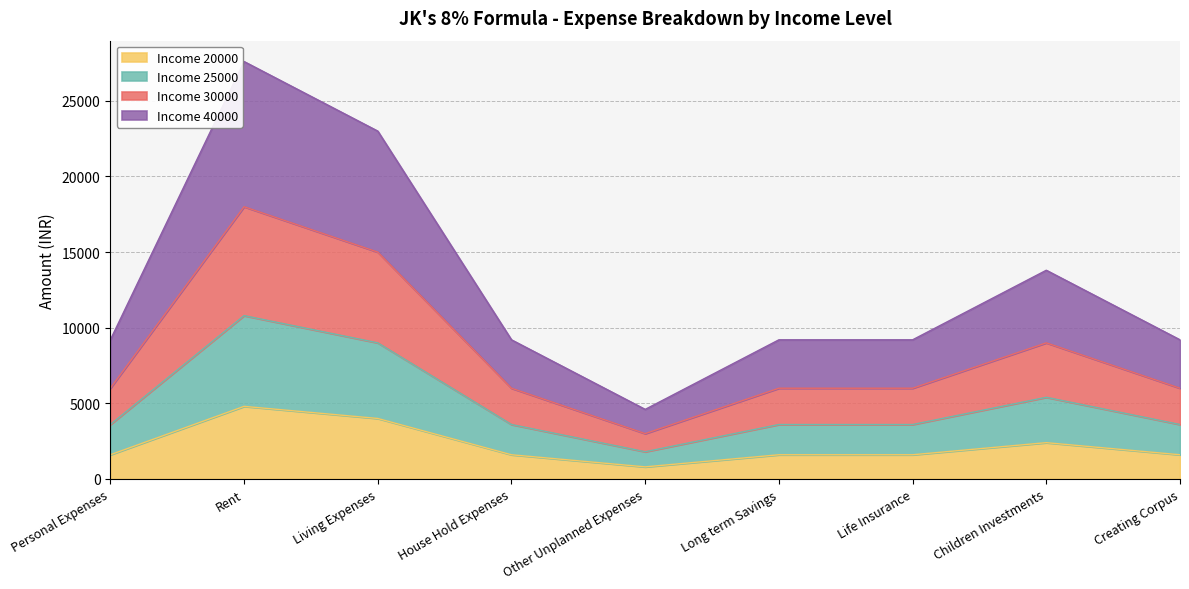

List the series in order of their peak value, highest first.

Income 40000, Income 30000, Income 25000, Income 20000